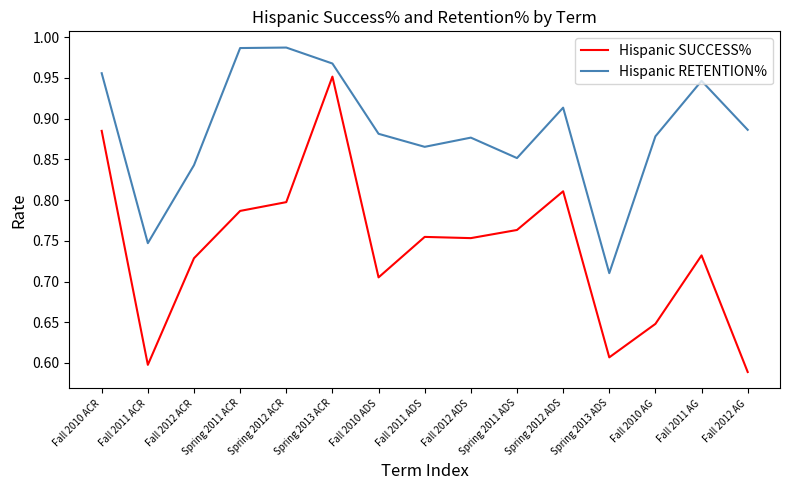

True or false: Hispanic RETENTION% and Hispanic SUCCESS% intersect in this chart.

False